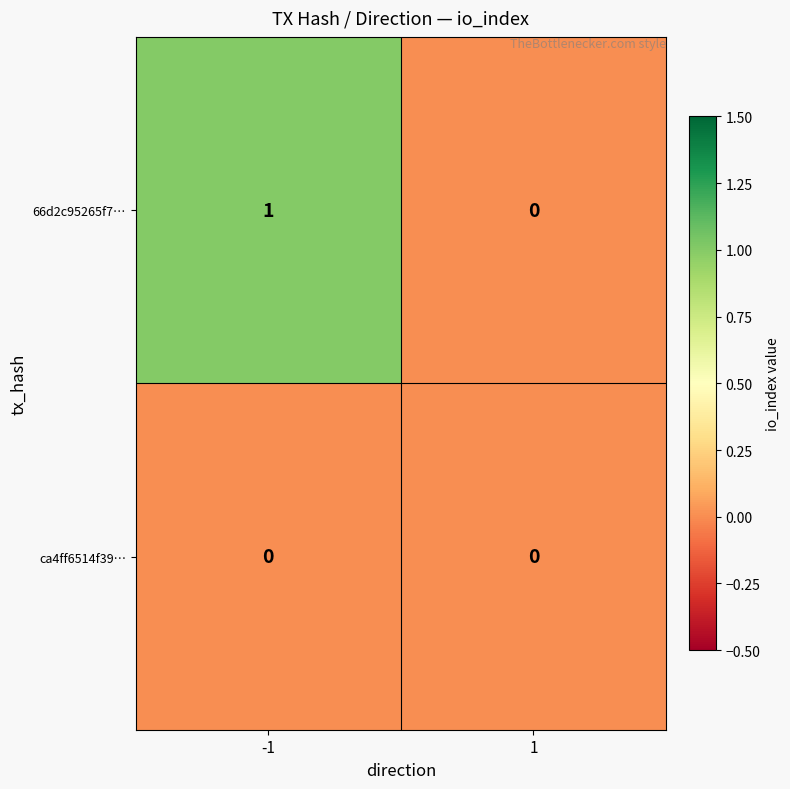

Rank the series by their maximum value, from highest to lowest.

66d2c95265f7…, ca4ff6514f39…